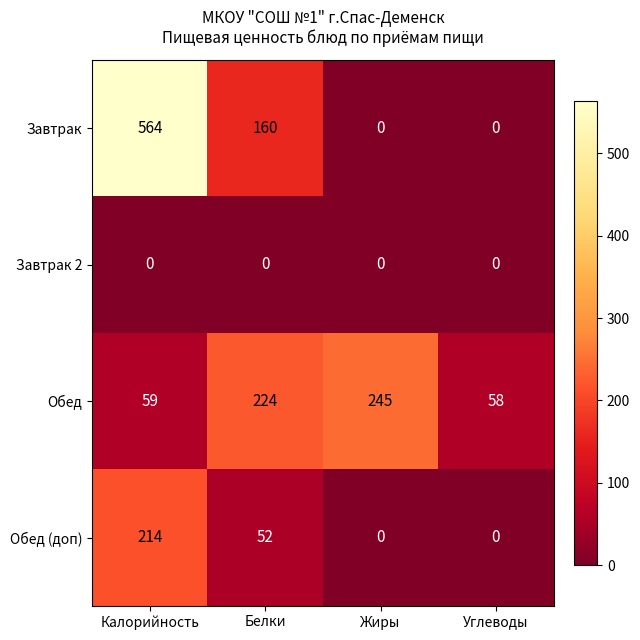

Where is Обед (доп) nearest to the value 107?

Белки